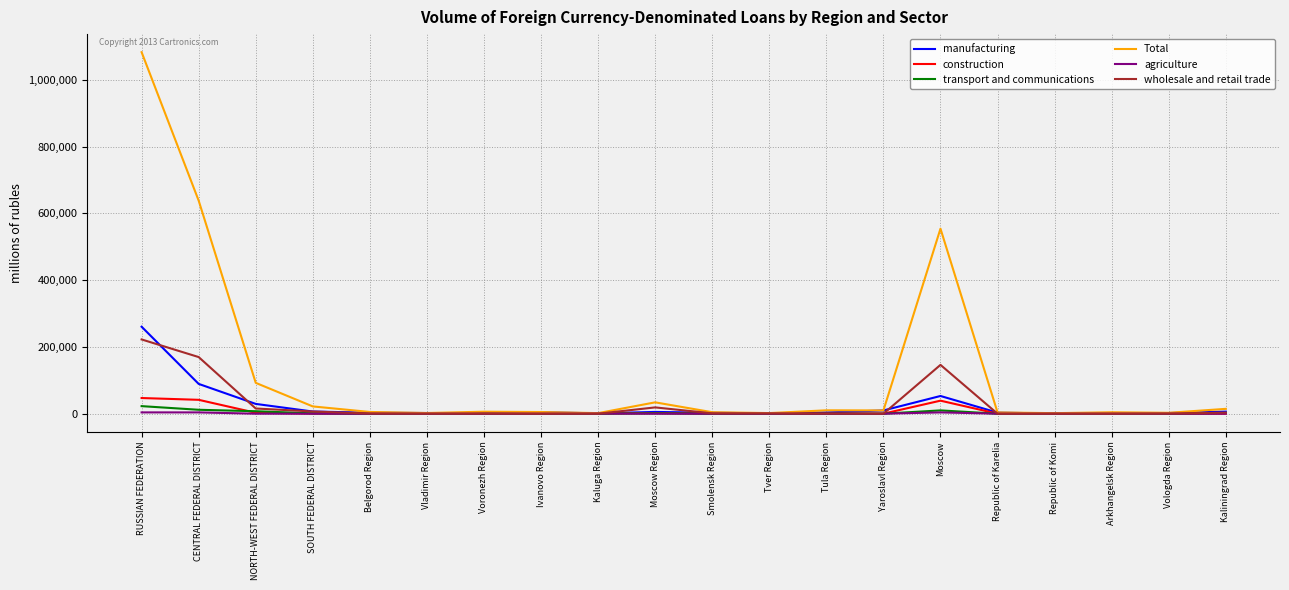

What is the average value of the transport and communications series?

2844